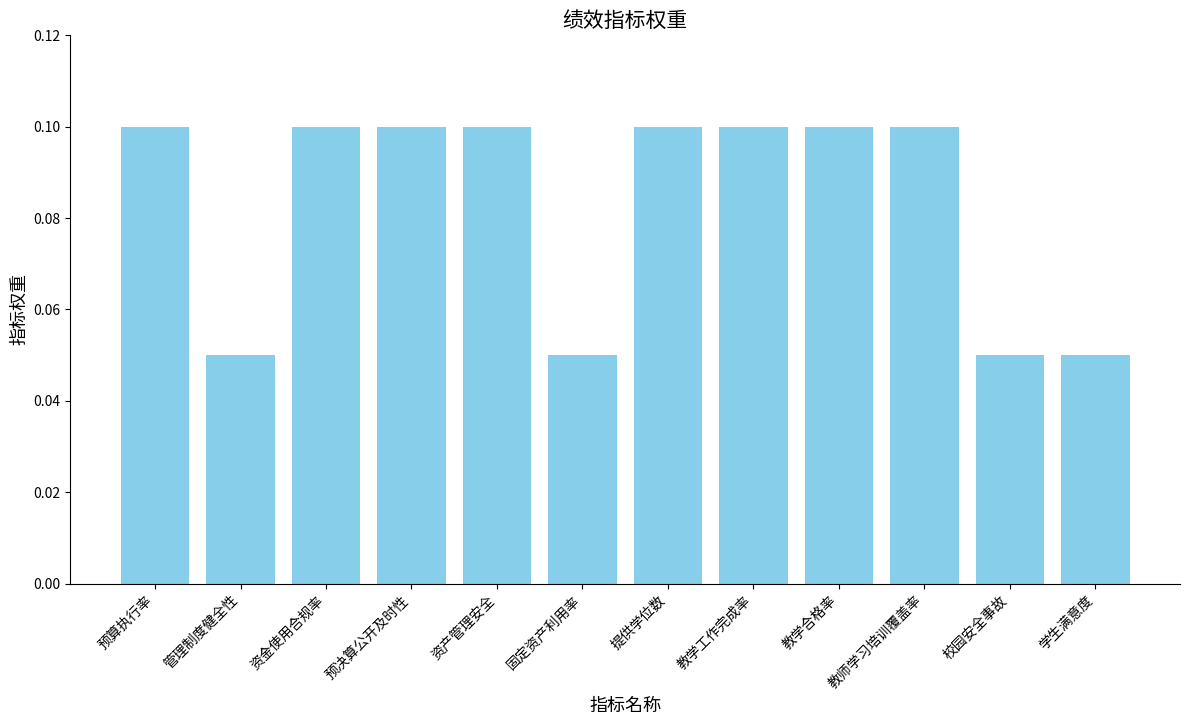

The value at 校园安全事故 is 0.0. True or false?

False